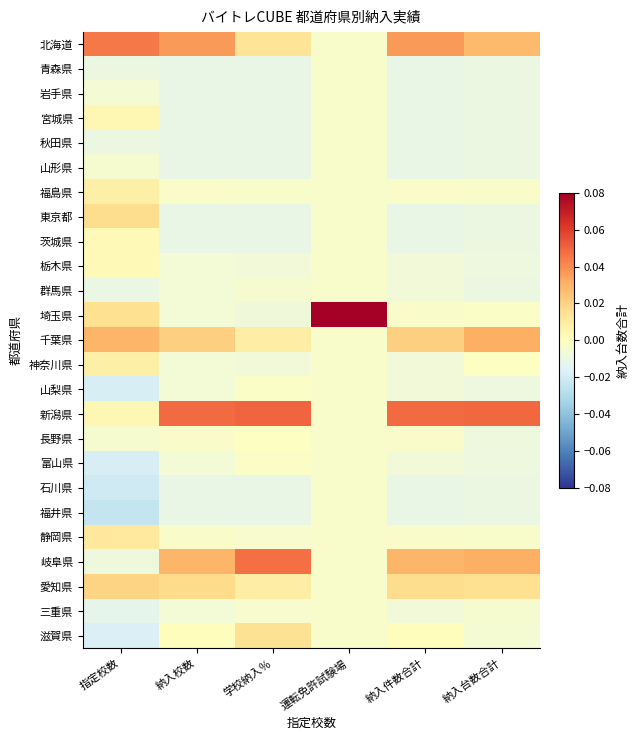

Which has a higher value, 納入校数 or 運転免許試験場?

納入校数